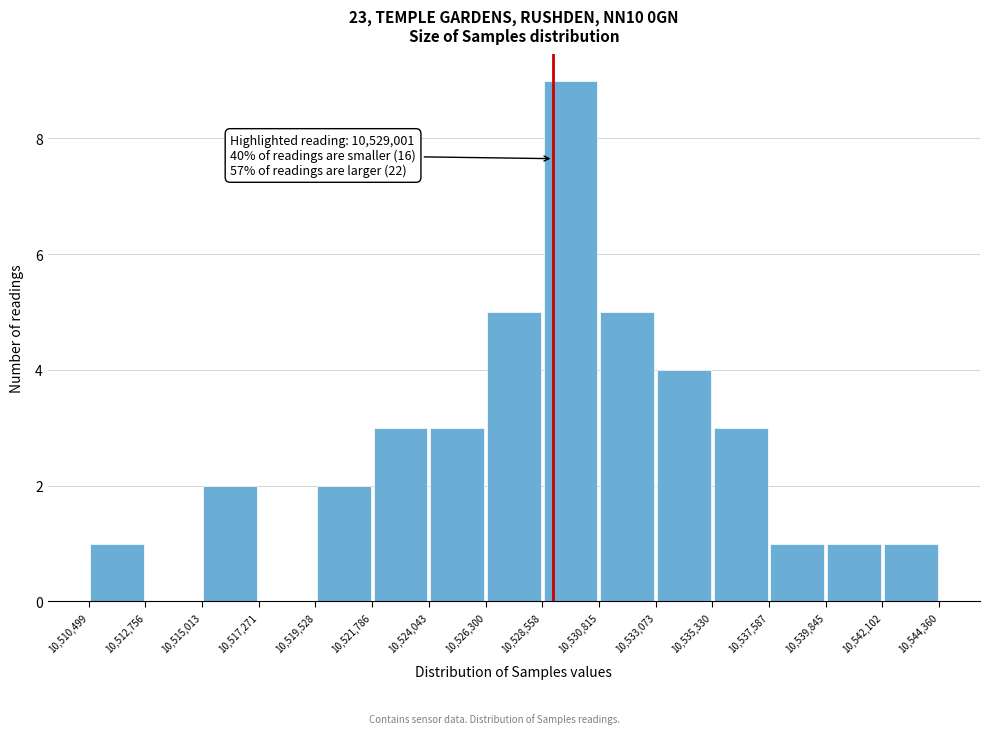

Which range on the x-axis has the tallest bar?

10,528,558 to 10,530,815